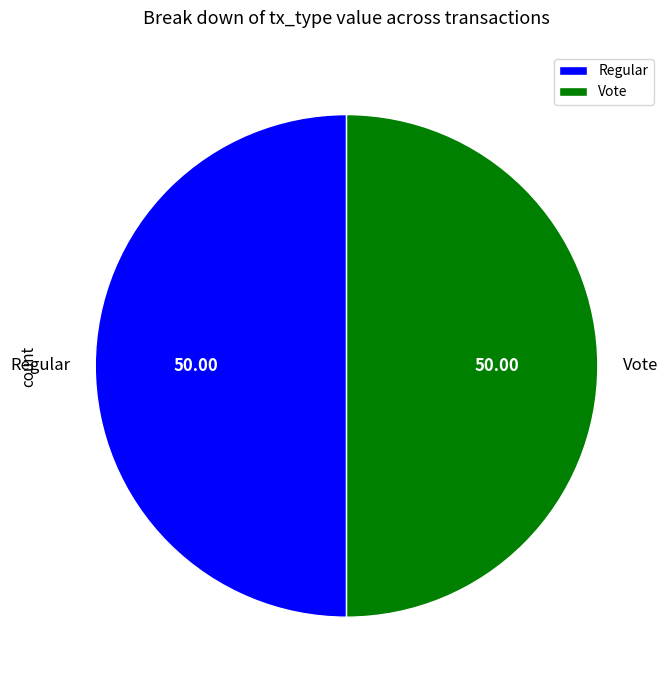

Combined, do Regular and Vote account for over 50%?

Yes